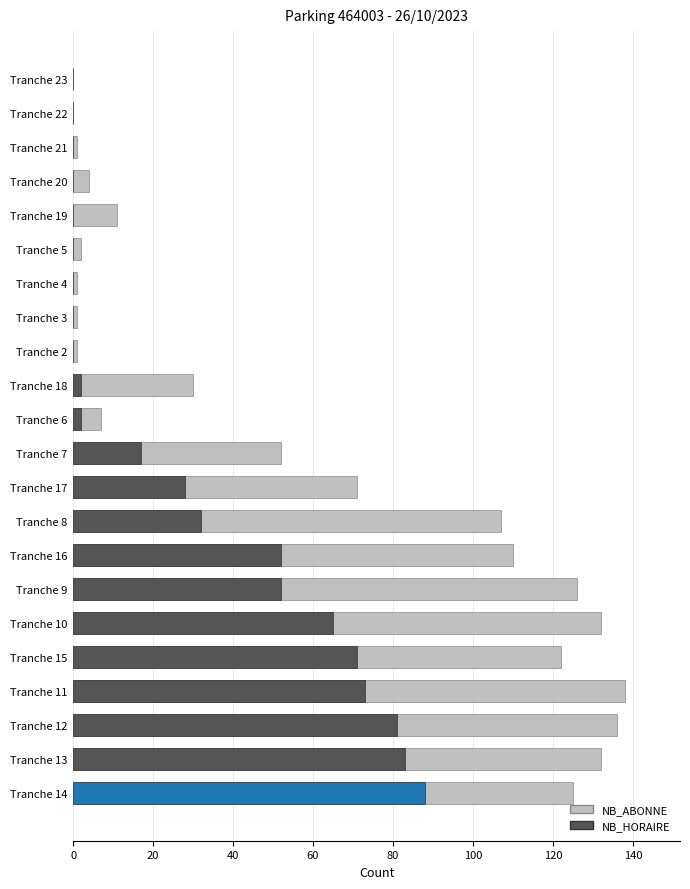

What is the average value of the NB_HORAIRE series?

29